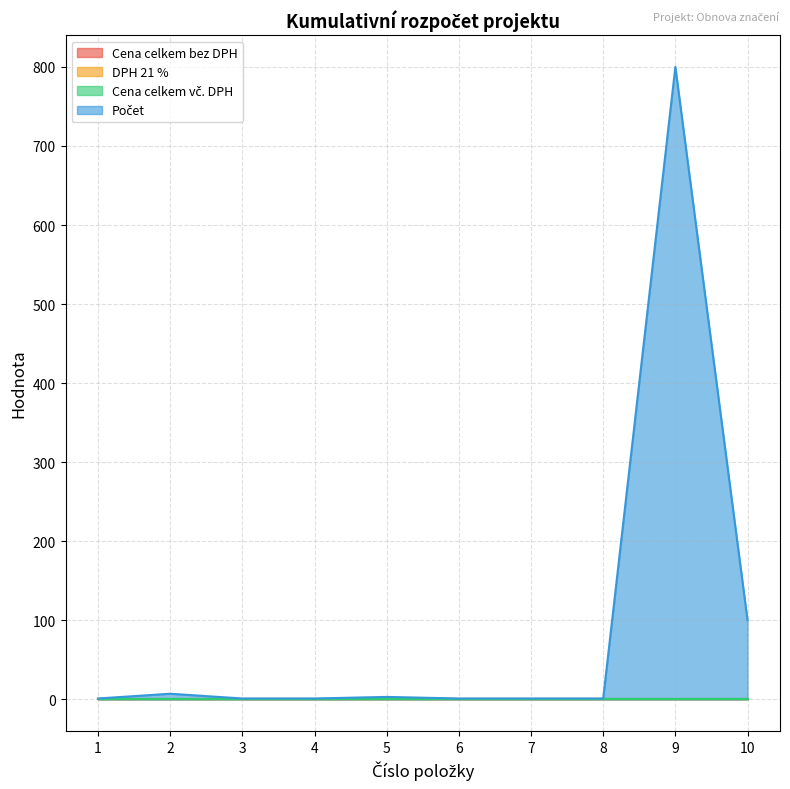

Which label corresponds to the smallest value in the chart?

1